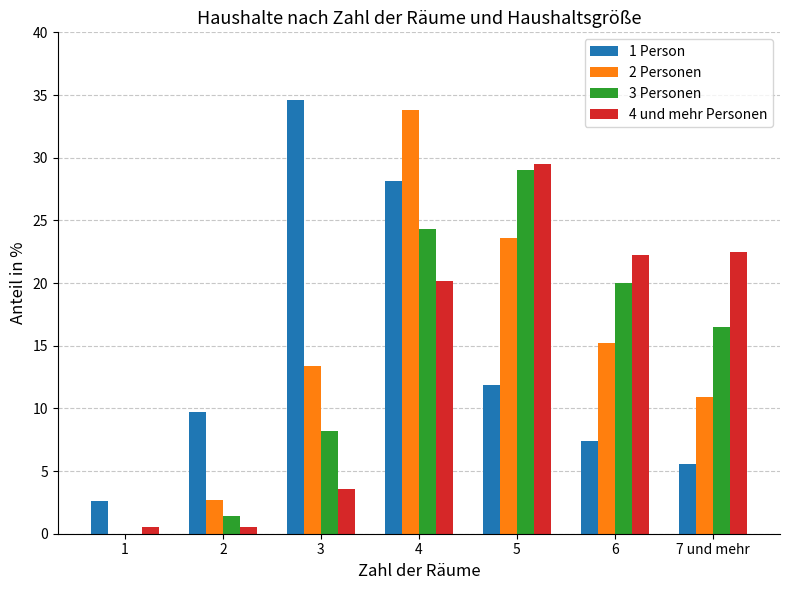

At which category is the sum across all series the highest?

4